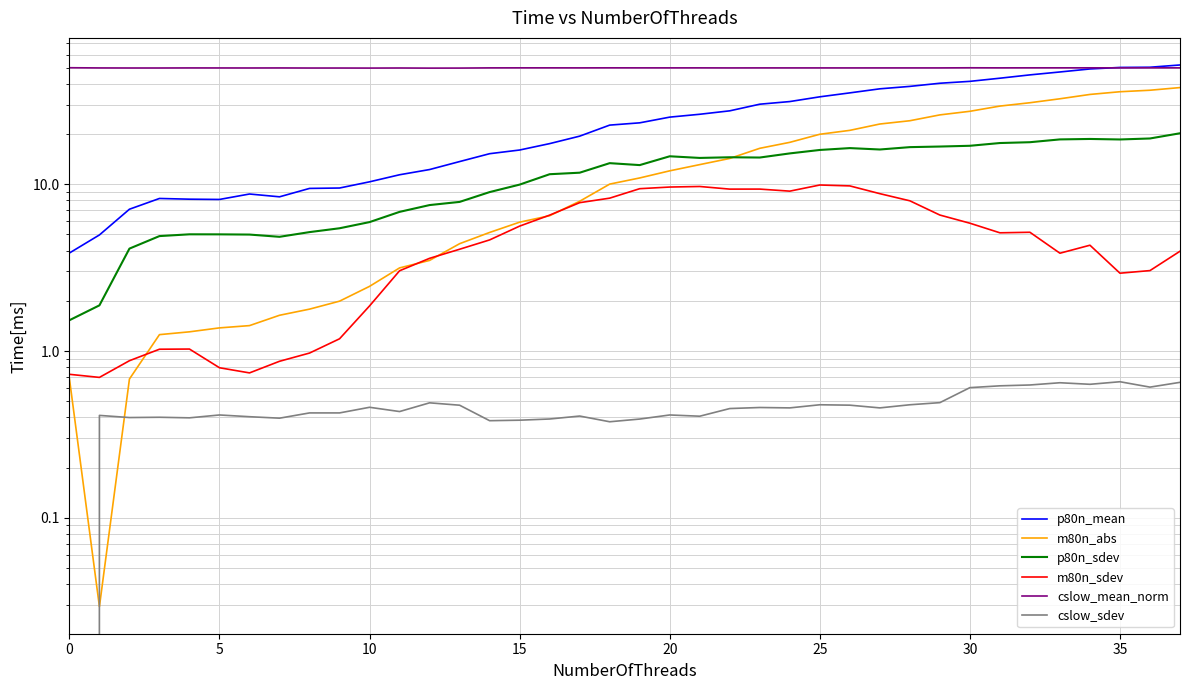

How many data points does each series have?

38